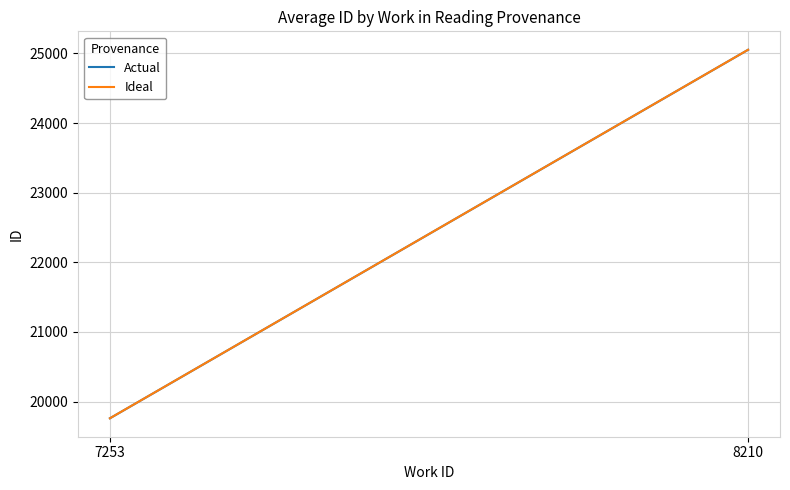

What is the value of the Actual point at the 1st from the left?

19760.5